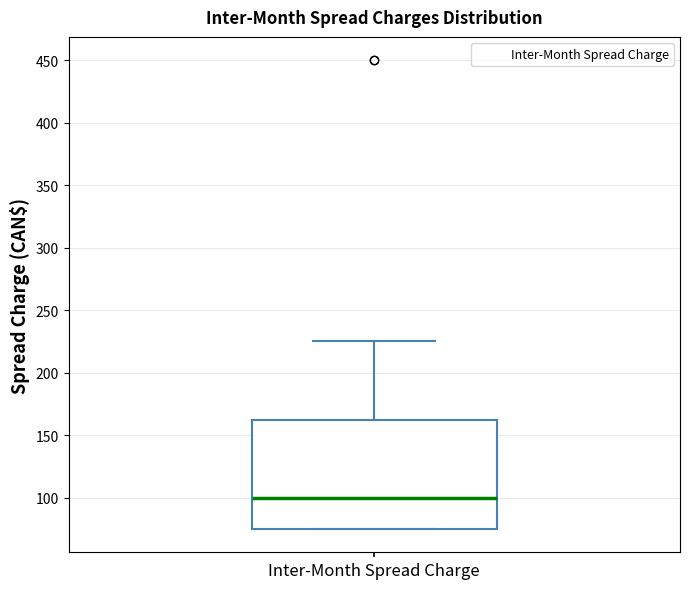

Read this box plot against the y-axis: the position of the median line, the range covered by the box, and the ends of both whiskers. The values are not printed on the chart, so give them approximately, as read against the axis.

median 100, box 75 to 165, whiskers 75 to 225